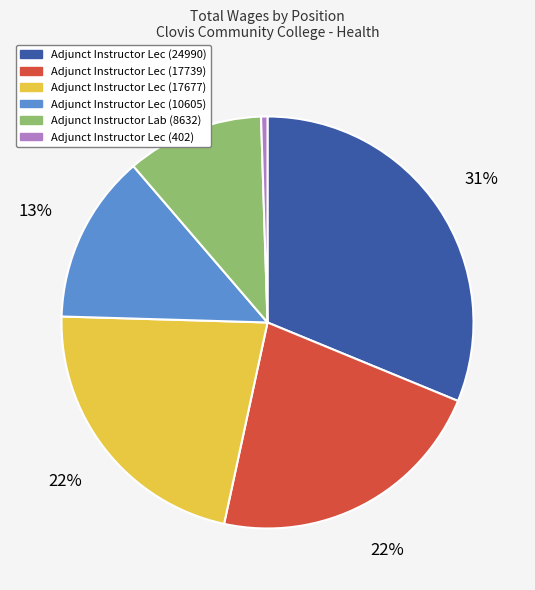

How many slices are in this pie chart?

6